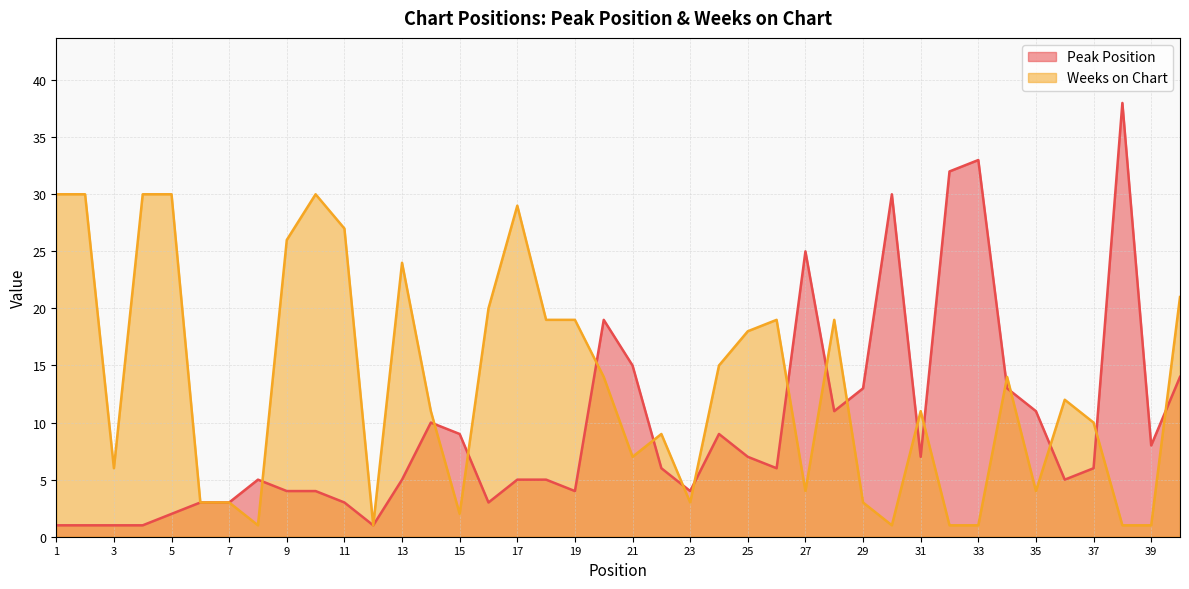

At how many categories does at least one series exceed 33?

1